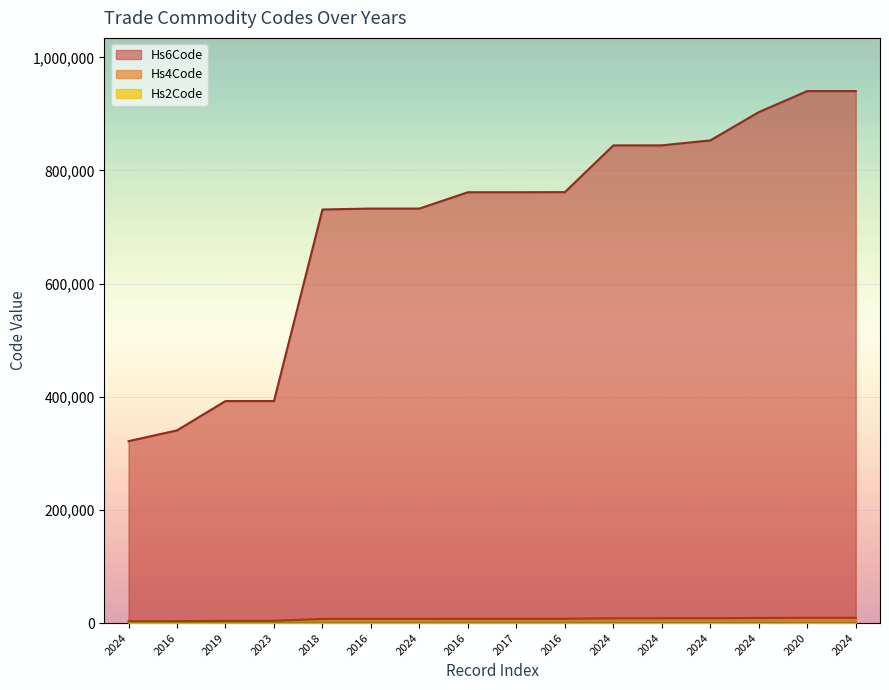

What is the spread (max minus min) of values at 2024?

321479